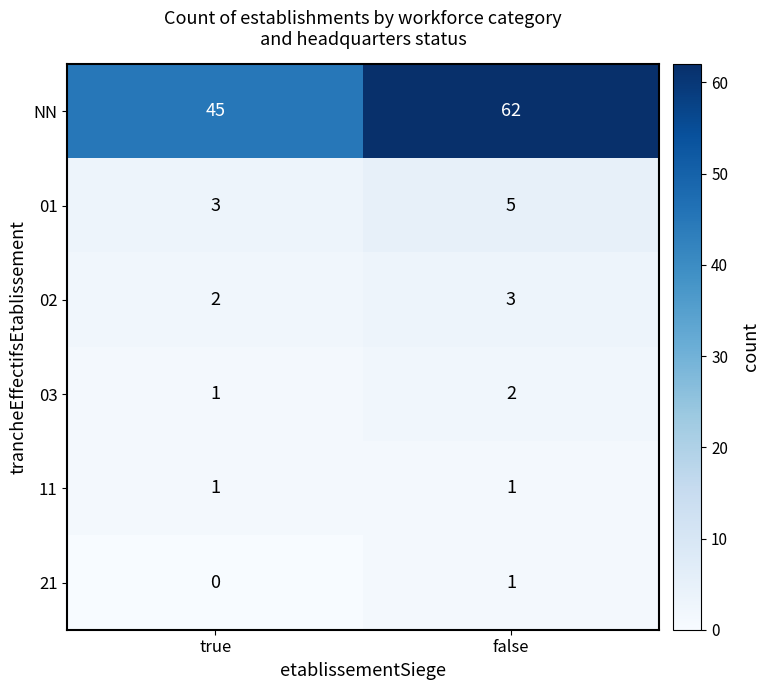

What is the sum of all 03 values?

3